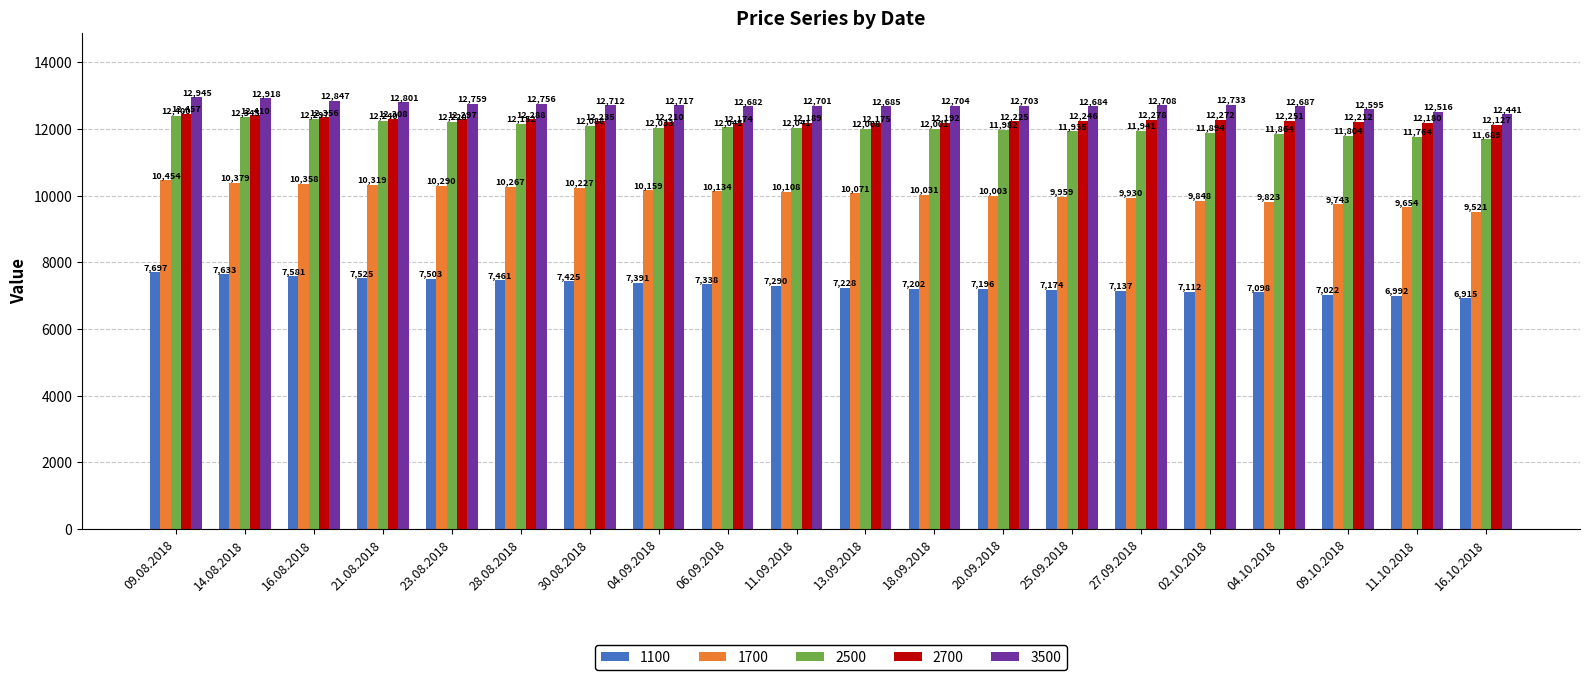

What is the label of the 1st bar from the left?

09.08.2018